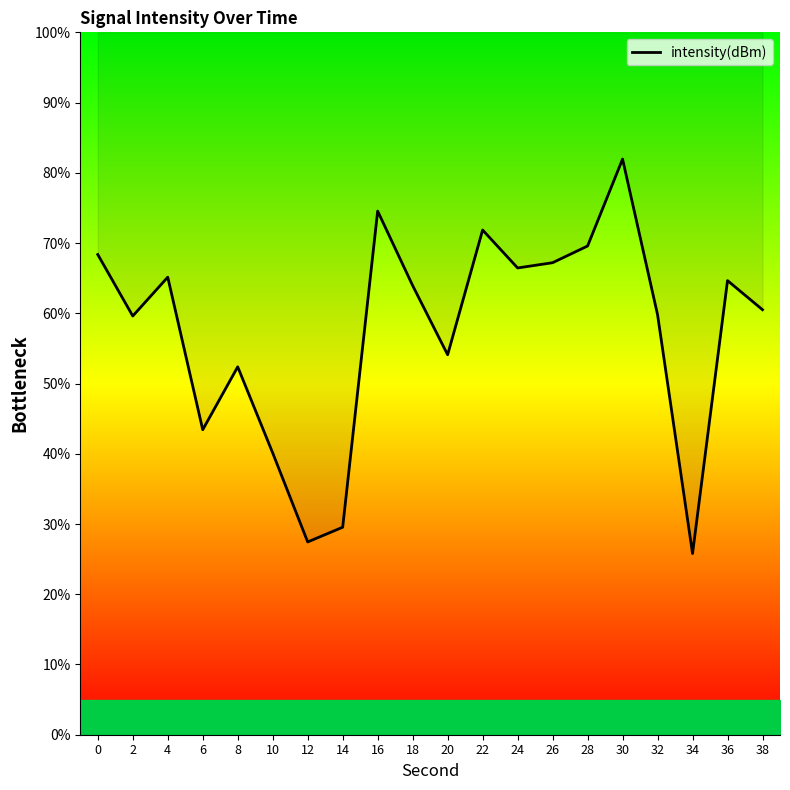

Which has a higher value, 12 or 28?

28